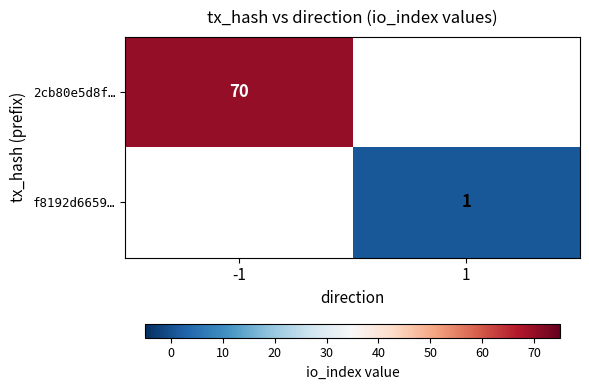

Is it true that 2cb80e5d8f… equals 70 at -1?

True